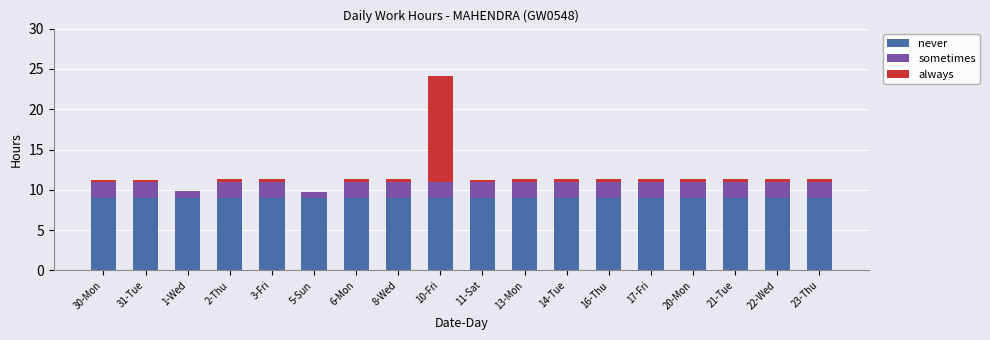

The never series shows 14.0 at 17-Fri. True or false?

False